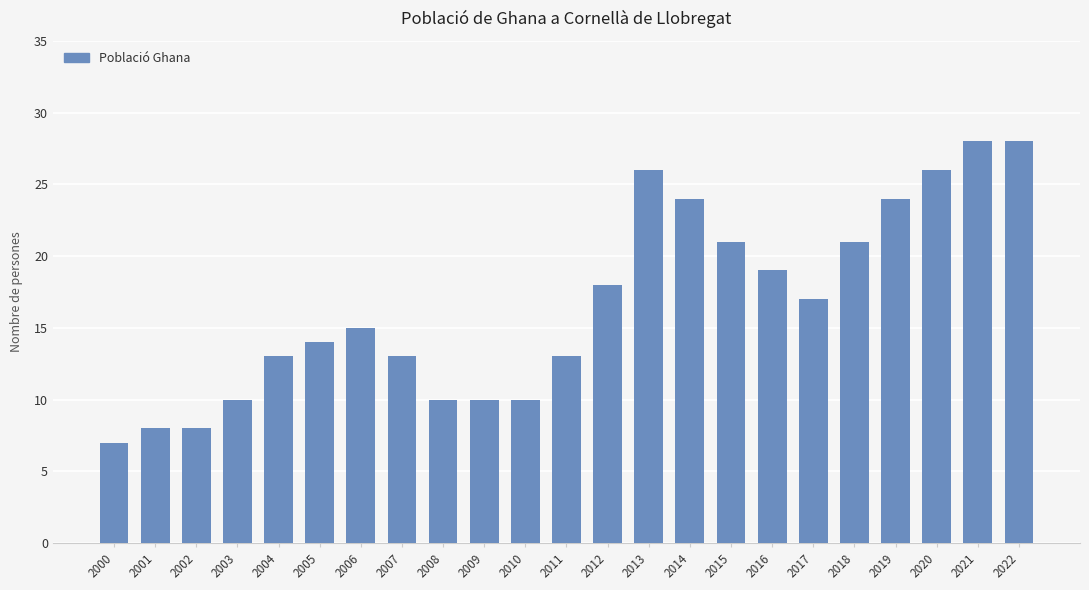

How many data points are less than 15?

11